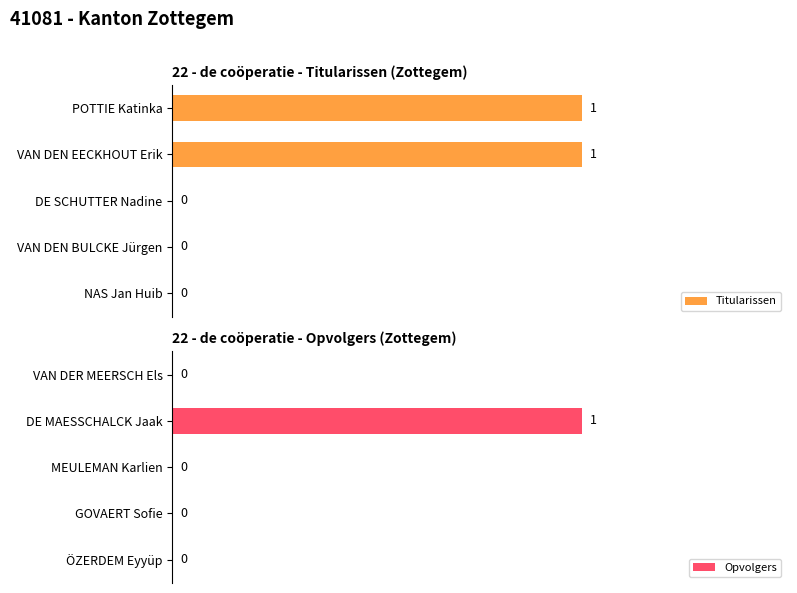

List the series in order of their overall mean, highest first.

Titularissen, Opvolgers